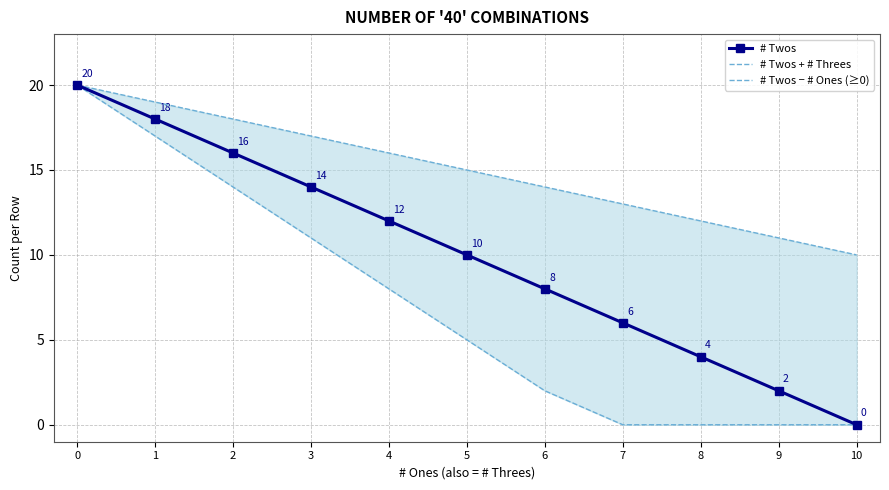

Reading left to right, transcribe all the data shown in this chart.

# Twos: 20	18	16	14	12	10	8	6	4	2	0
# Twos + # Threes: 20	19	18	17	16	15	14	13	12	11	10
# Twos − # Ones (≥0): 20	17	14	11	8	5	2	0	0	0	0